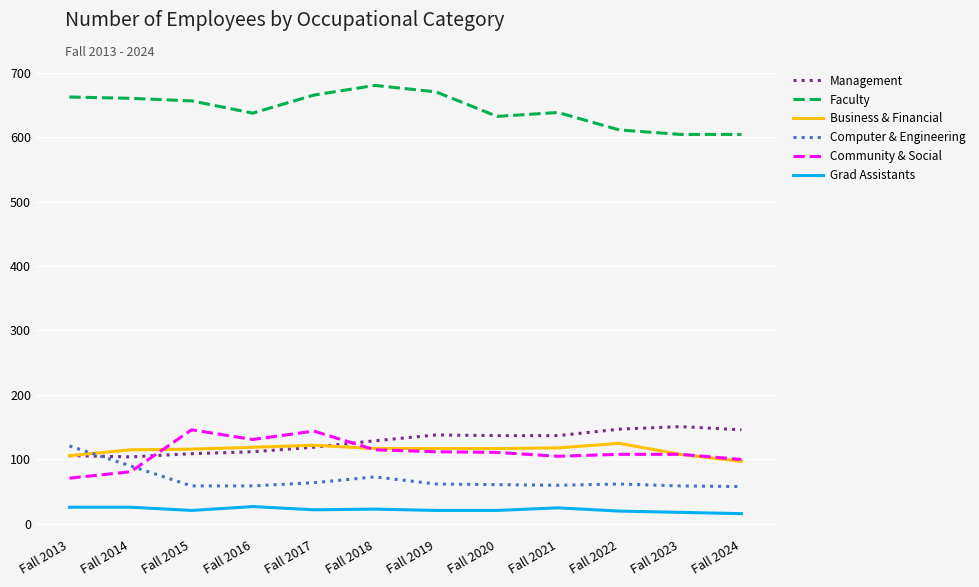

At how many categories does at least one series exceed 107?

12